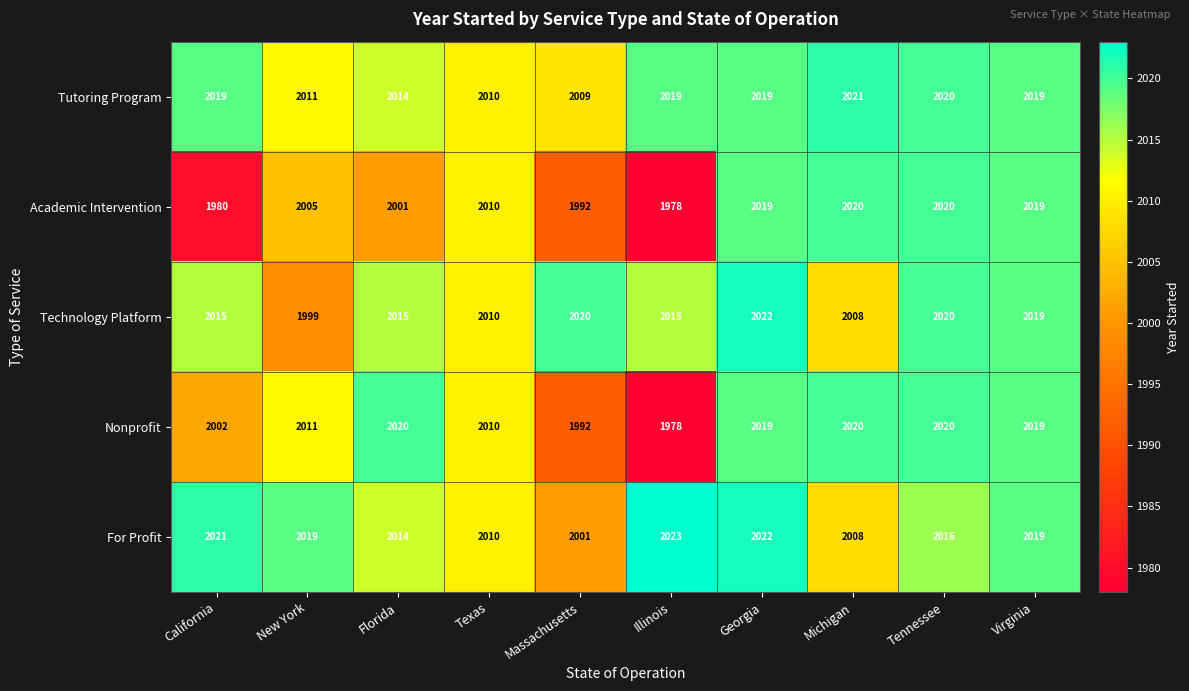

Which series changed the most between Florida and Michigan?

Academic Intervention